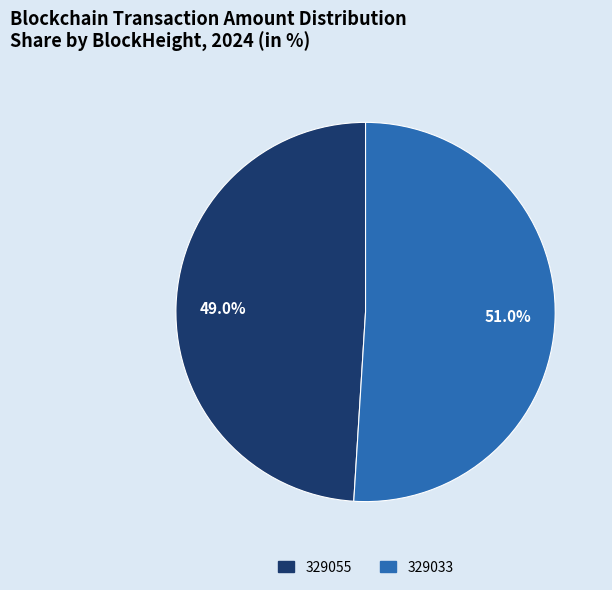

Do 329033 and 329055 together represent more than half of the pie?

Yes